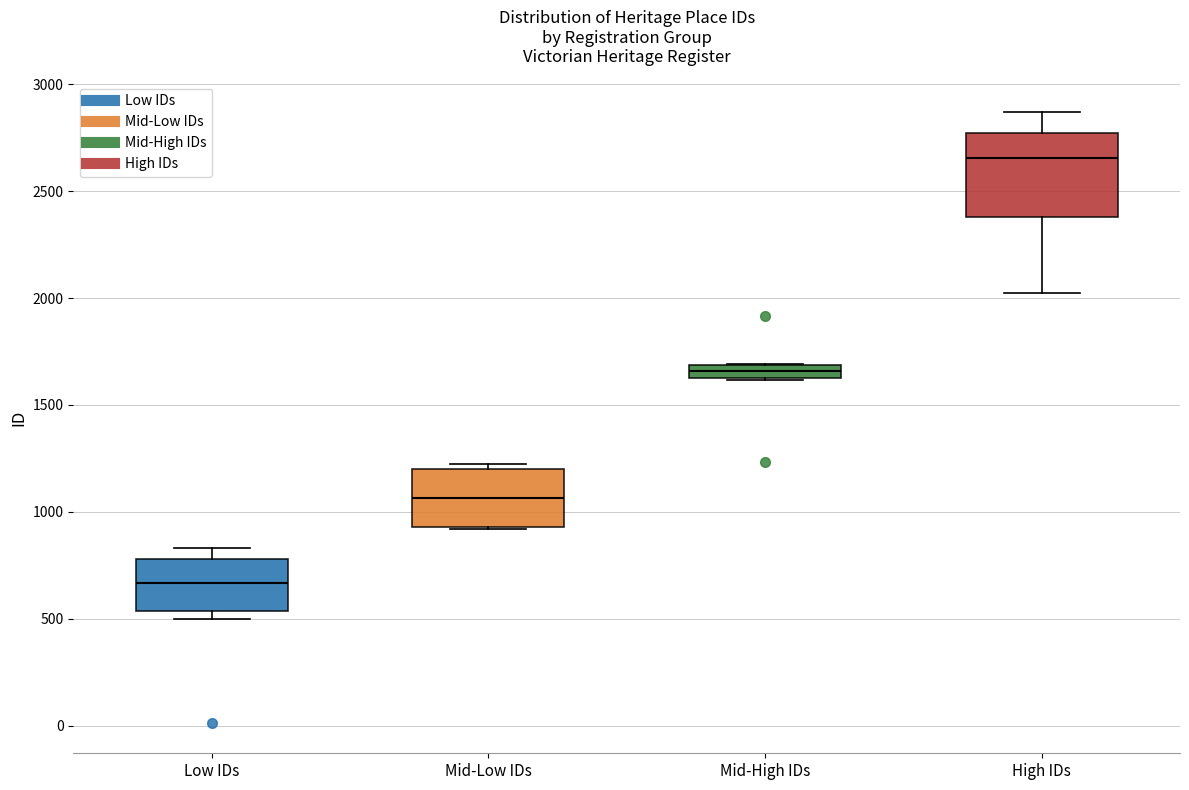

Comparing the boxes themselves (not the whiskers), which one is the tallest?

High IDs